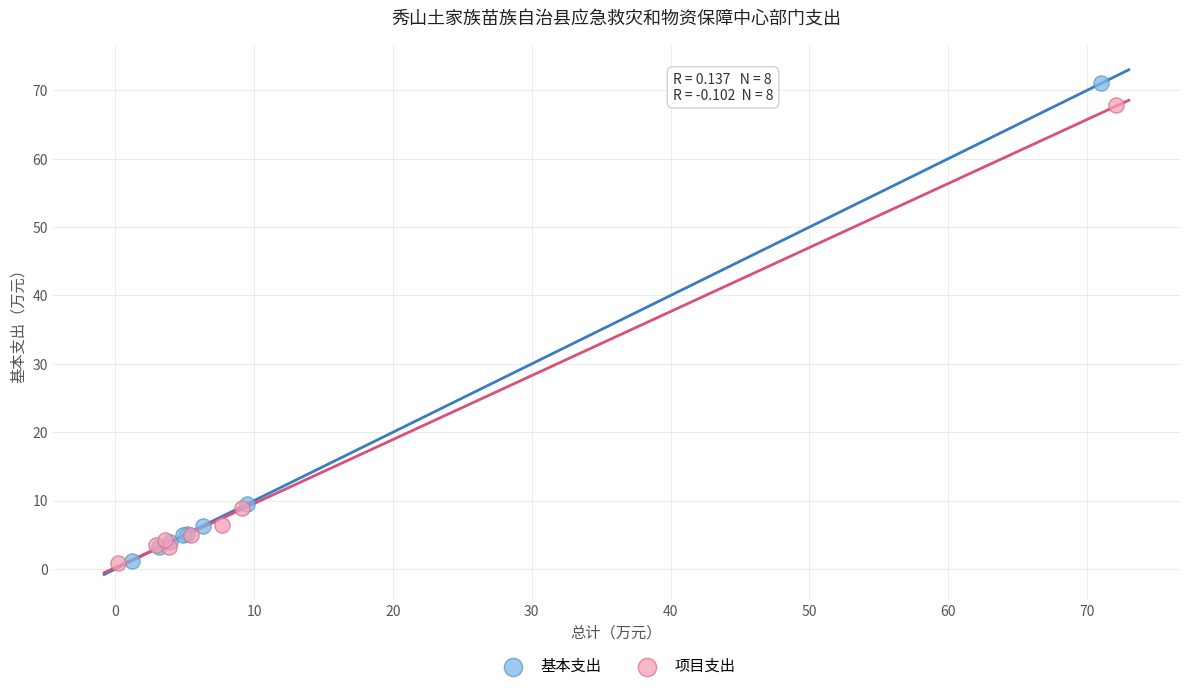

Which series has the widest spread of Y values?

基本支出